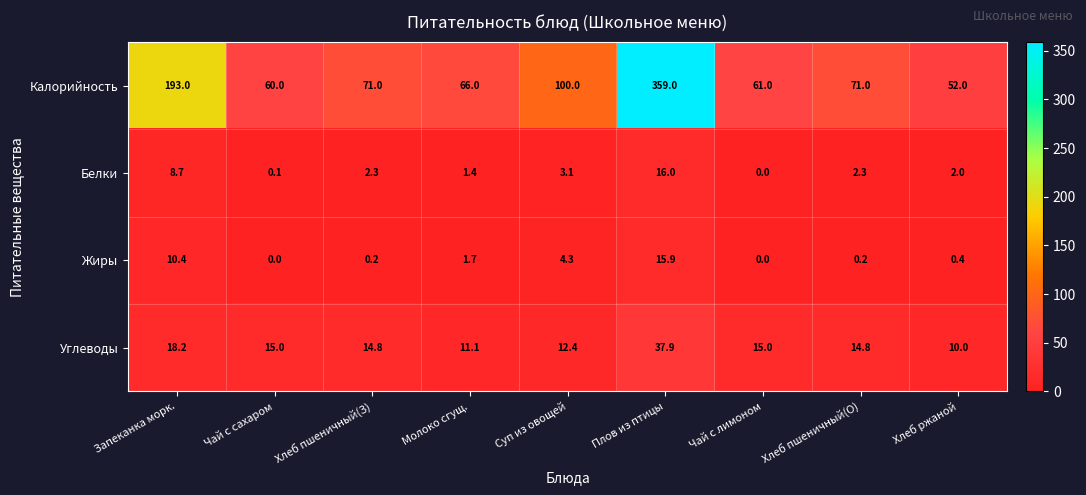

What is the average value of the Жиры series?

3.7